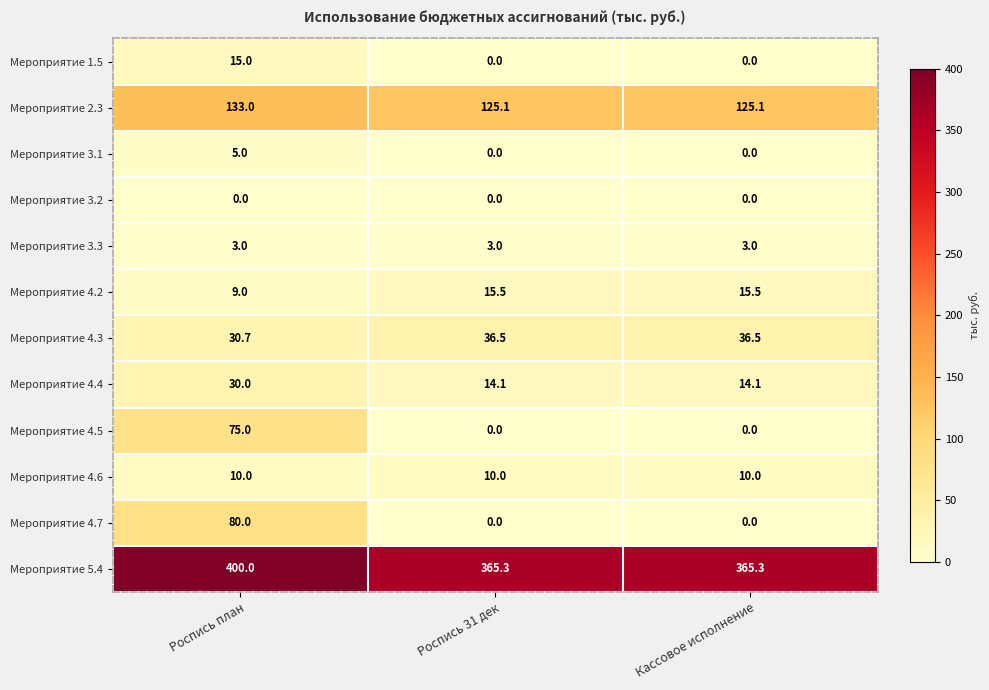

What is the approximate value of Мероприятие 1.5 at Роспись план?

15.0